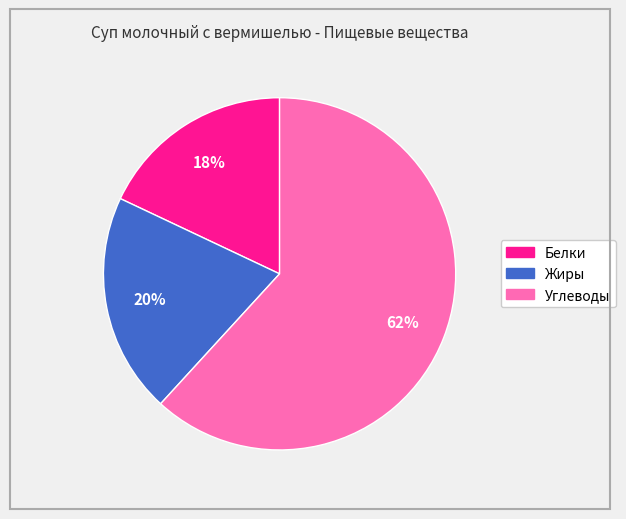

Do Углеводы and Белки together represent more than half of the pie?

Yes